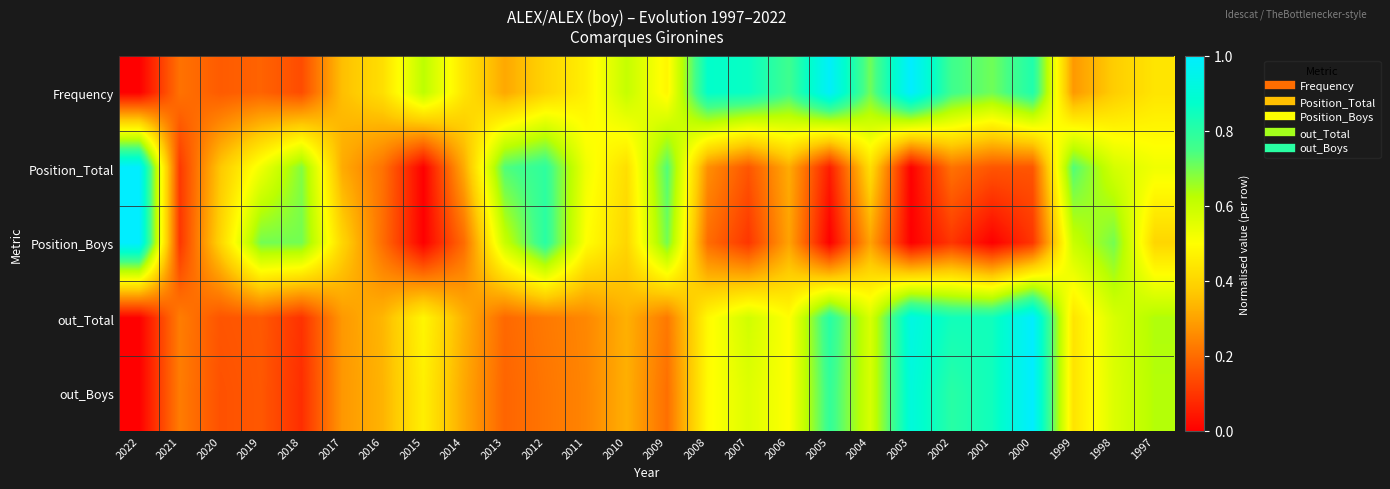

At 2010, list the series in order from smallest to largest.

out_Boys, out_Total, Position_Boys, Position_Total, Frequency